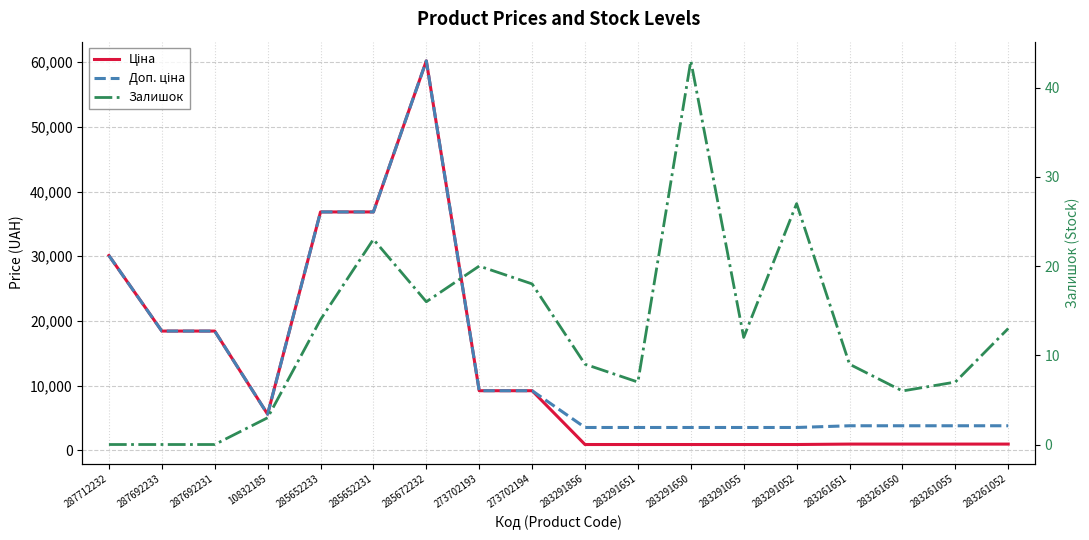

Reading left to right, what are all the values shown in this chart?

Ціна: 30102.8	18420.9	18420.9	5560.3	36841.8	36841.8	60205.6	9196.3	9196.3	878.0	878.0	878.0	878.0	878.0	944.2	944.2	944.2	944.2
Доп. ціна: 30102.8	18420.9	18420.9	5560.3	36841.8	36841.8	60205.6	9196.3	9196.3	3511.9	3511.9	3511.9	3511.9	3511.9	3777.0	3777.0	3777.0	3777.0
Залишок: 0.0	0.0	0.0	3.0	14.0	23.0	16.0	20.0	18.0	9.0	7.0	43.0	12.0	27.0	9.0	6.0	7.0	13.0